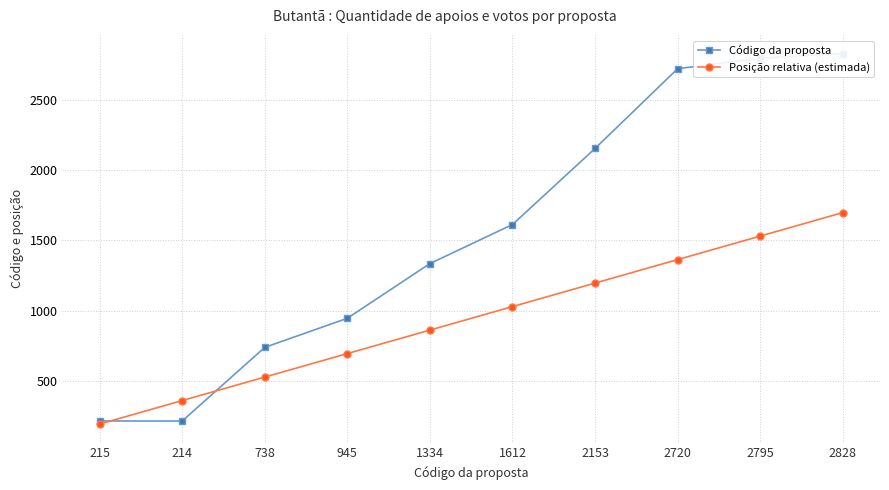

Between which two adjacent categories do Posição relativa (estimada) and Código da proposta first intersect?

215 and 214